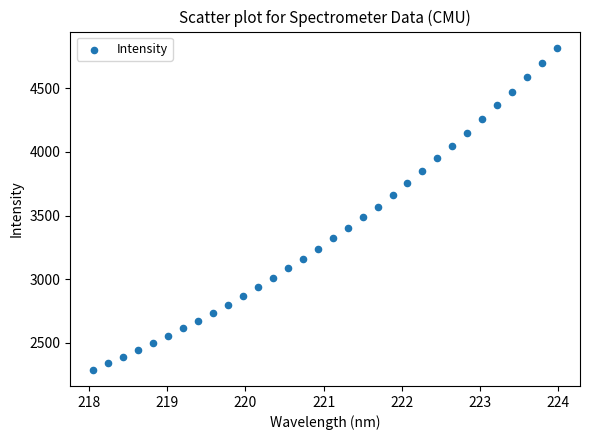

What is the range of X values (max minus min)?

5.9